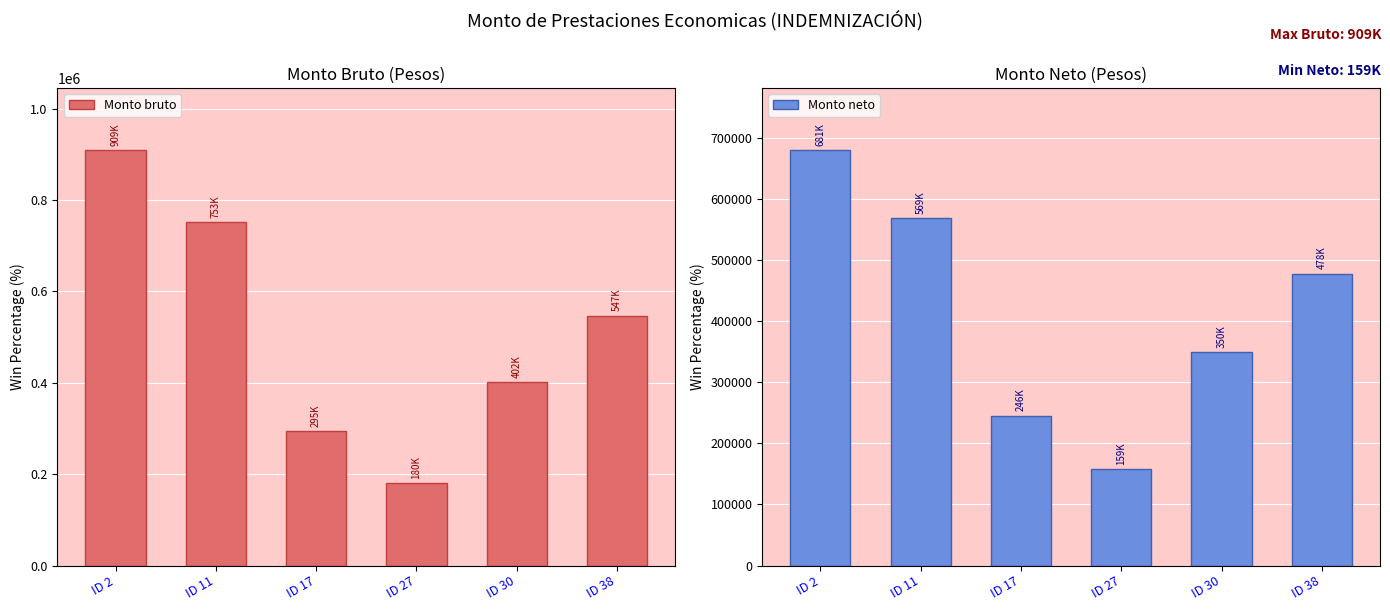

List the series in order of their overall mean, highest first.

Monto bruto, Monto neto